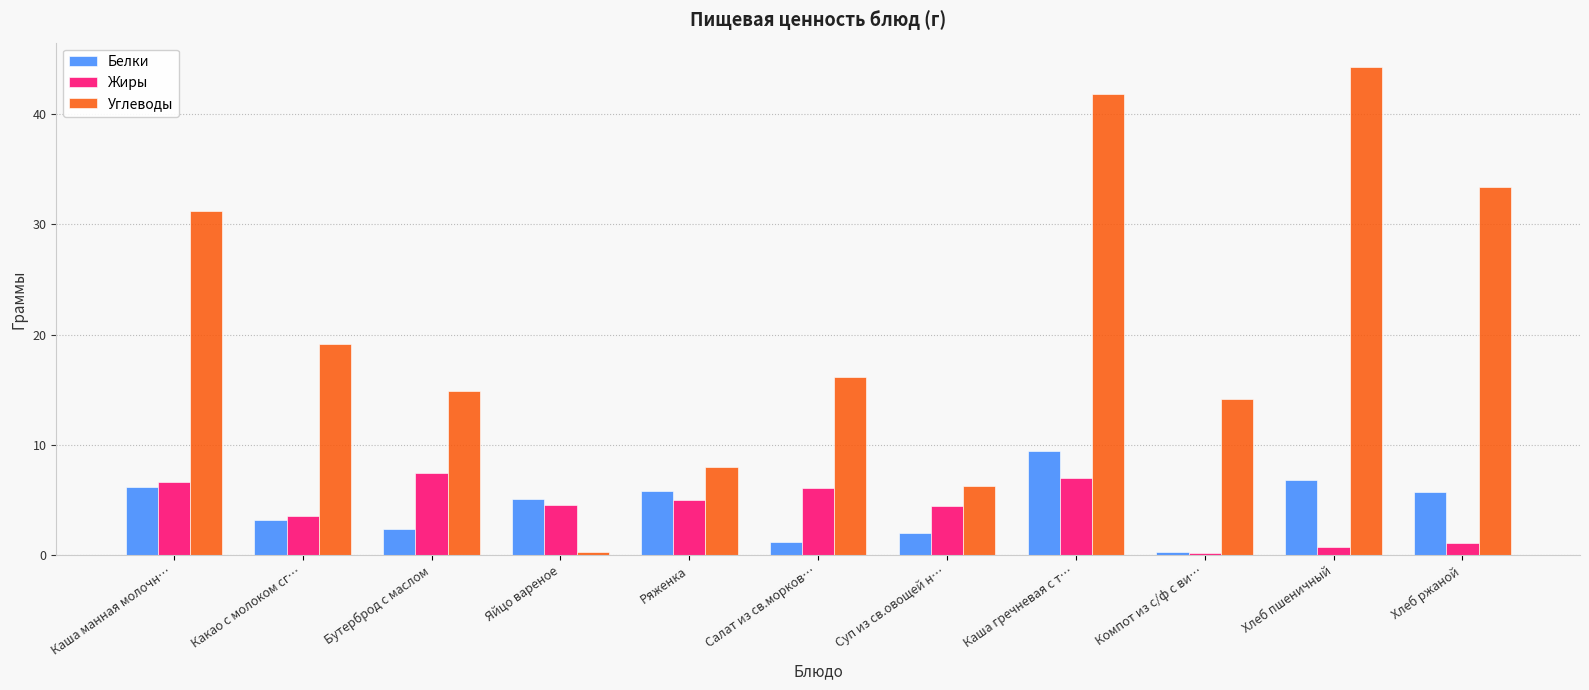

Which series has the widest spread of values?

Углеводы